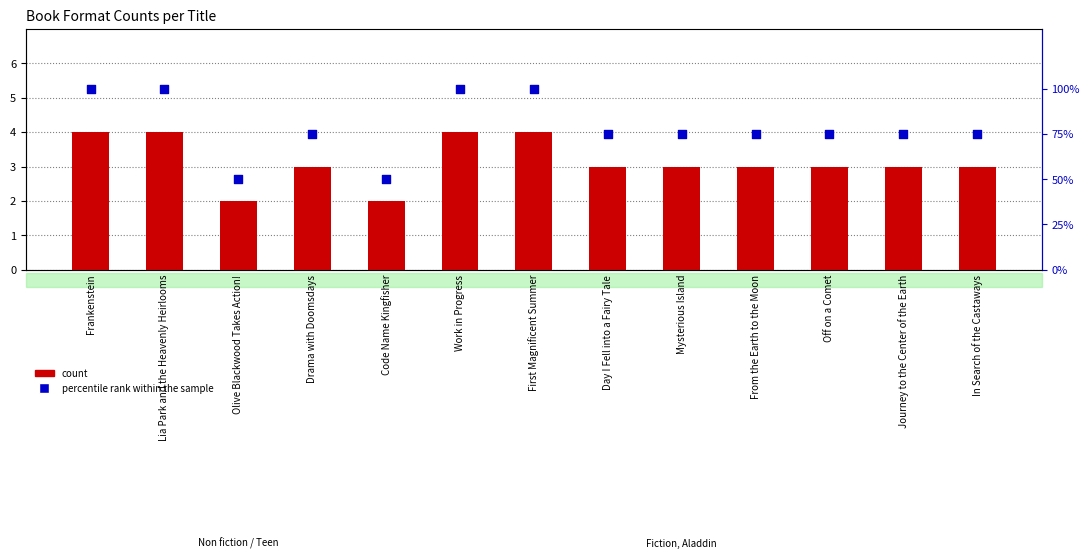

Which series contains the highest Y value?

percentile rank within the sample